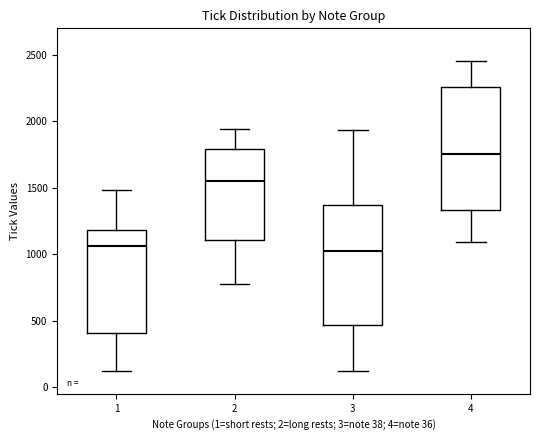

Reading left to right, transcribe this box plot: for each box, give where its median line is, the range the box spans, and where its two whiskers end, as read against the y-axis. The values are not printed on the chart, so give them approximately, as read against the axis.

1: median 1050, box 400 to 1200, whiskers 100 to 1500
2: median 1550, box 1100 to 1800, whiskers 750 to 1950
3: median 1050, box 450 to 1350, whiskers 100 to 1950
4: median 1750, box 1350 to 2250, whiskers 1100 to 2450